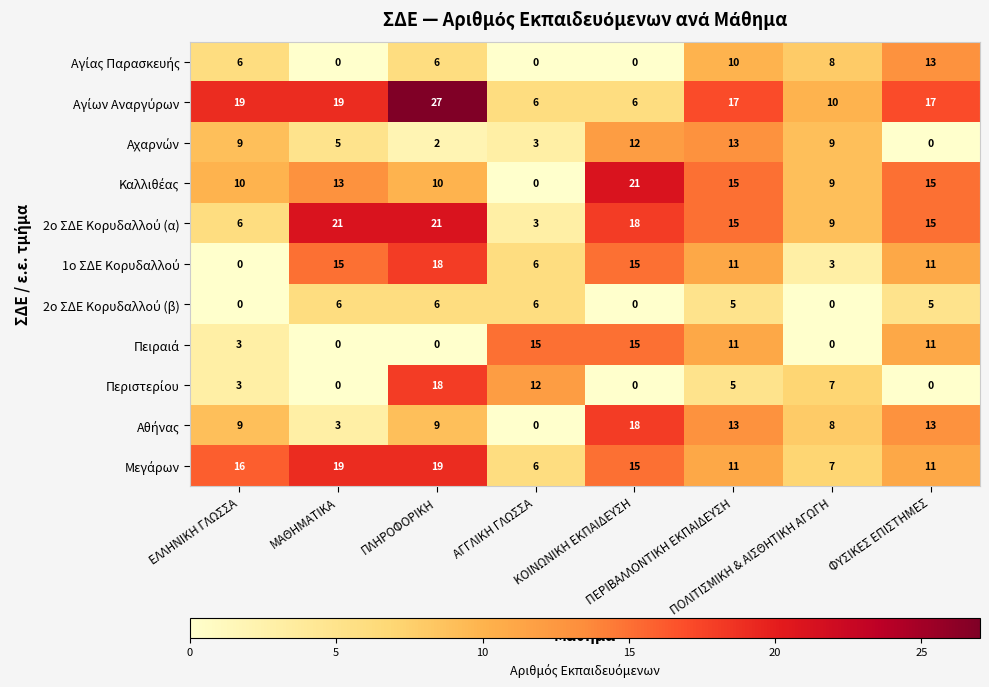

What is the greatest value displayed?

27